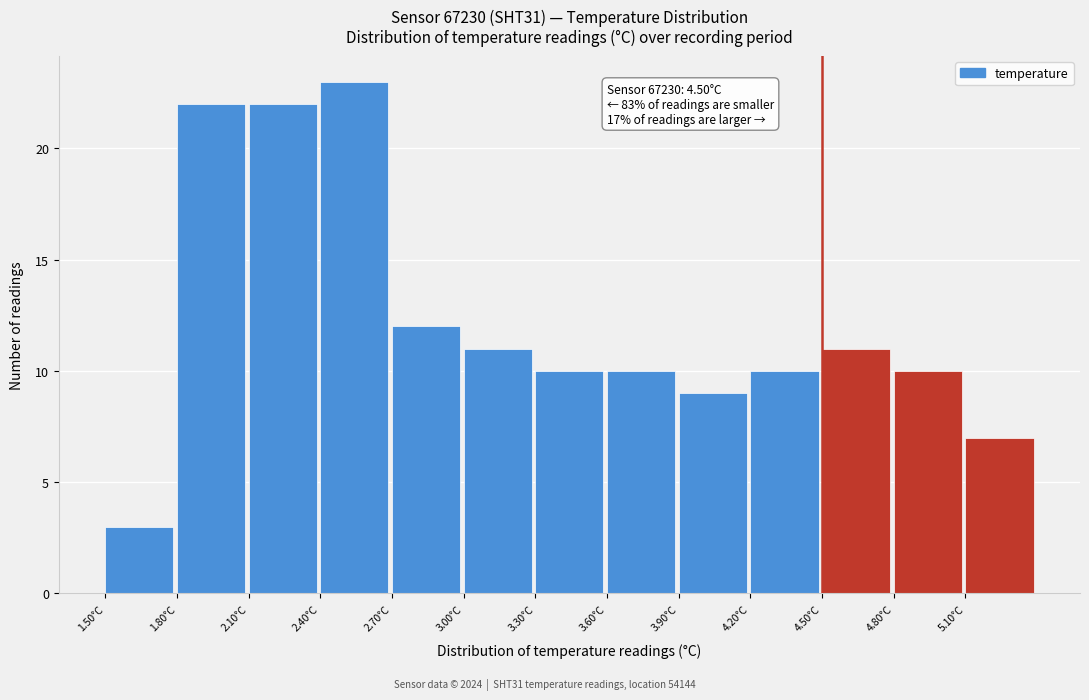

Which range on the x-axis has the tallest bar?

2.4 to 2.7